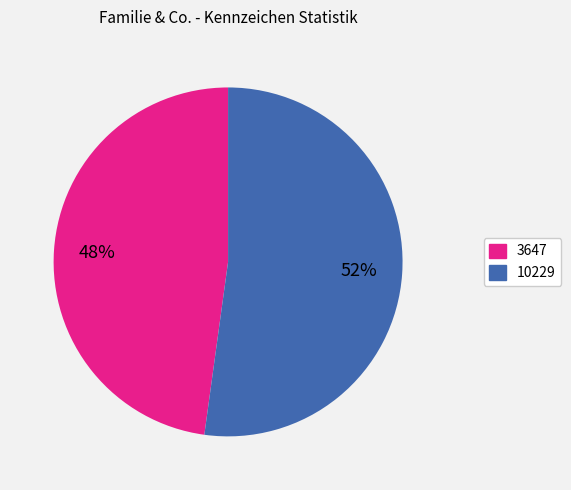

Which slice represents more than half of the pie?

10229